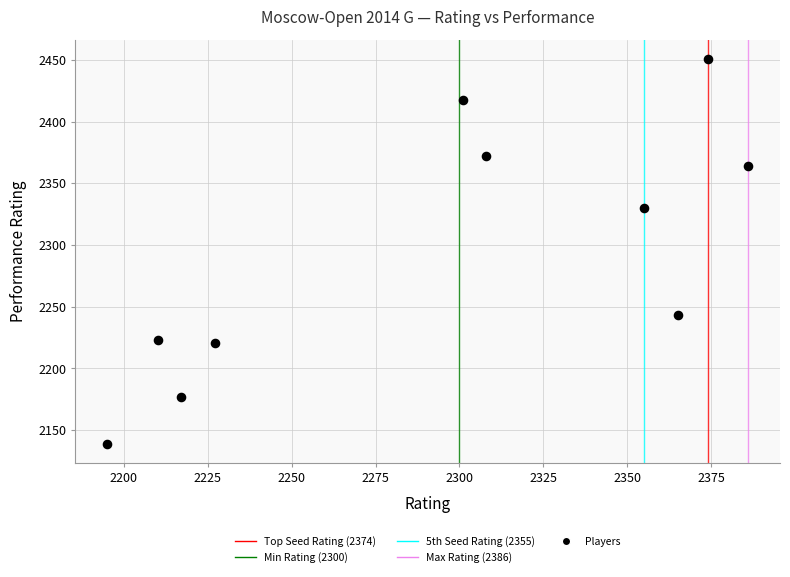

What Y value in the scatter plot is closest to 2295?

2330